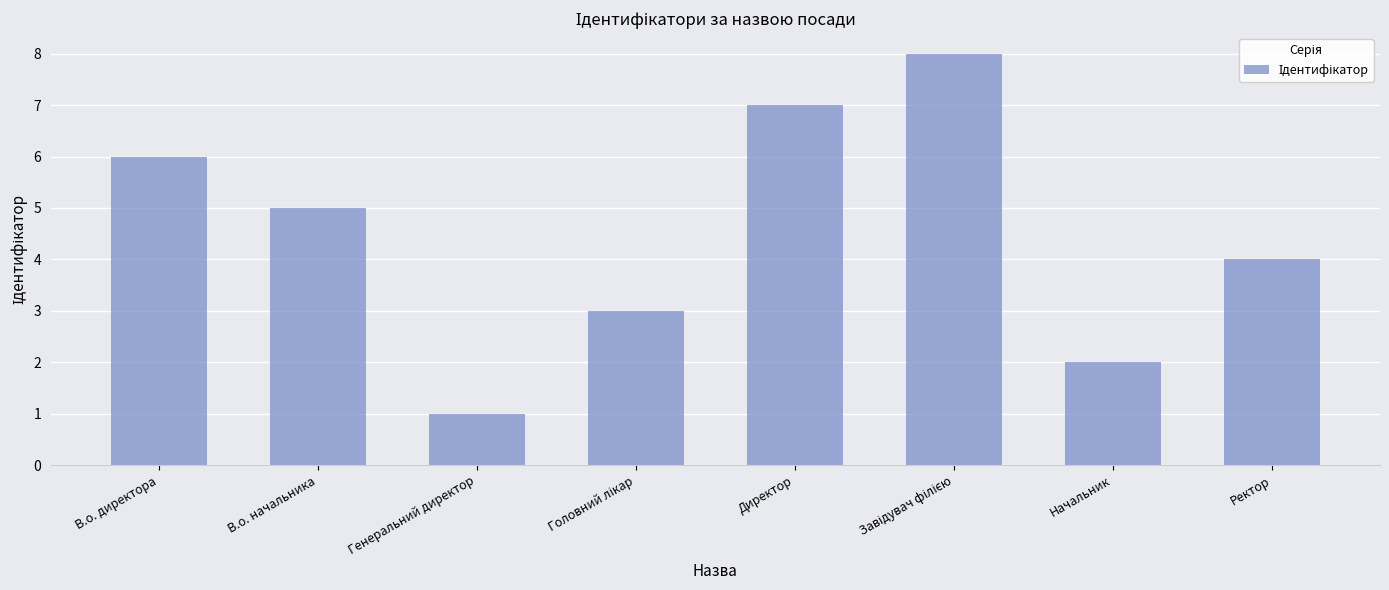

What is the maximum value shown in the chart?

8